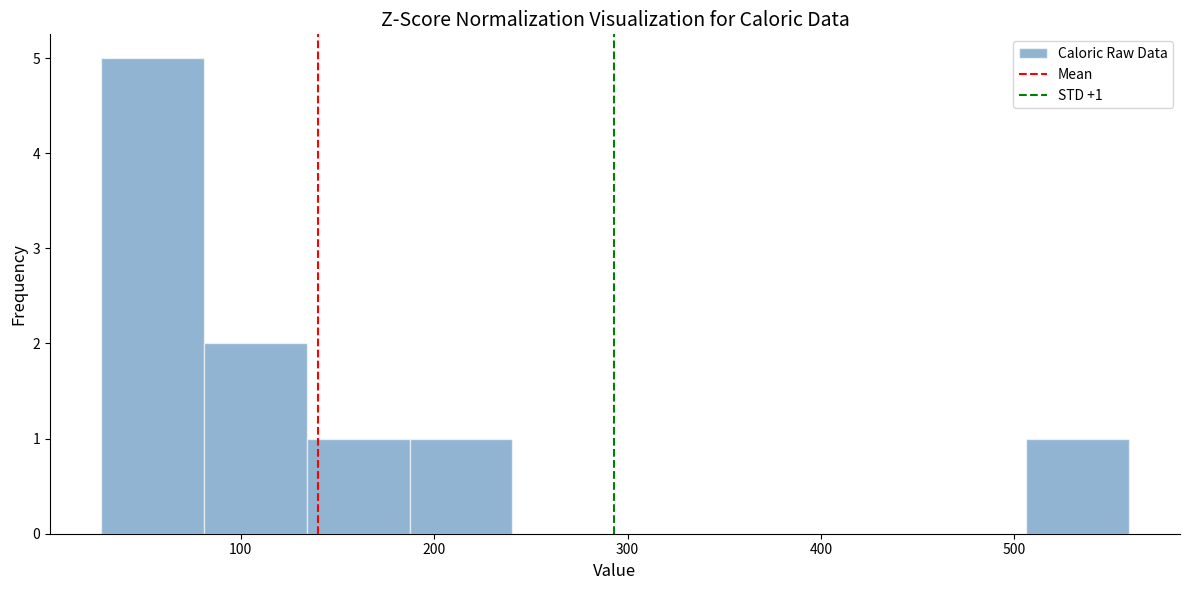

Which range on the x-axis has the tallest bar?

30 to 80